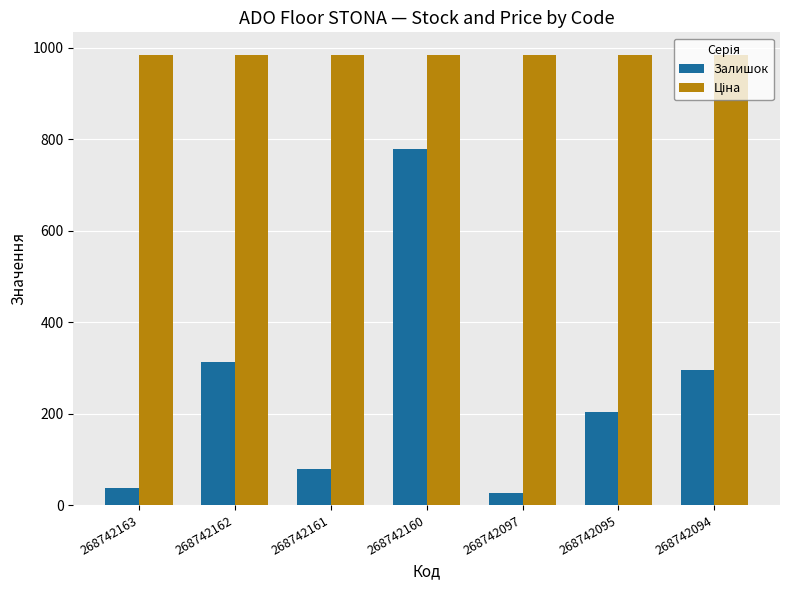

What is the spread (max minus min) of values at 268742094?

688